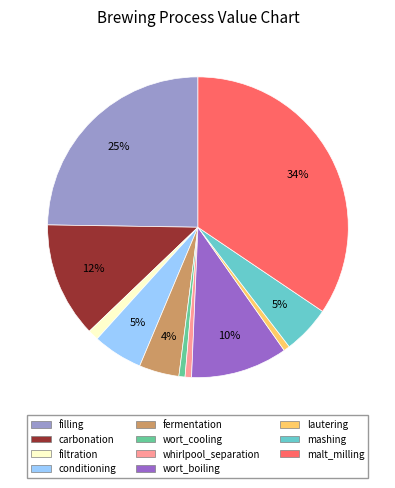

Which slice is the largest?

malt_milling